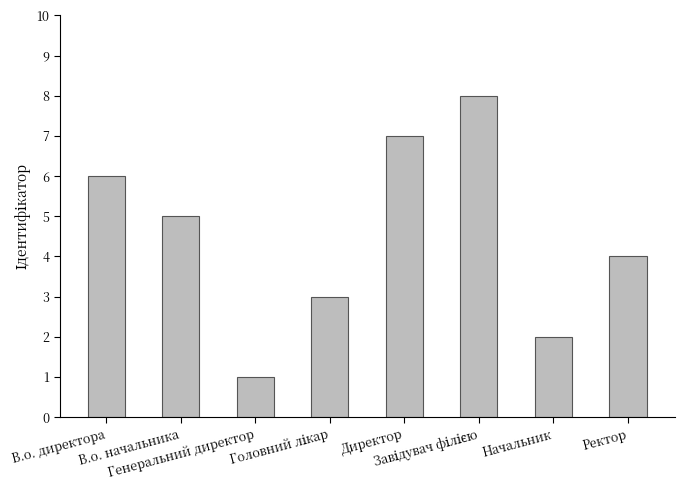

What is the greatest value displayed?

8